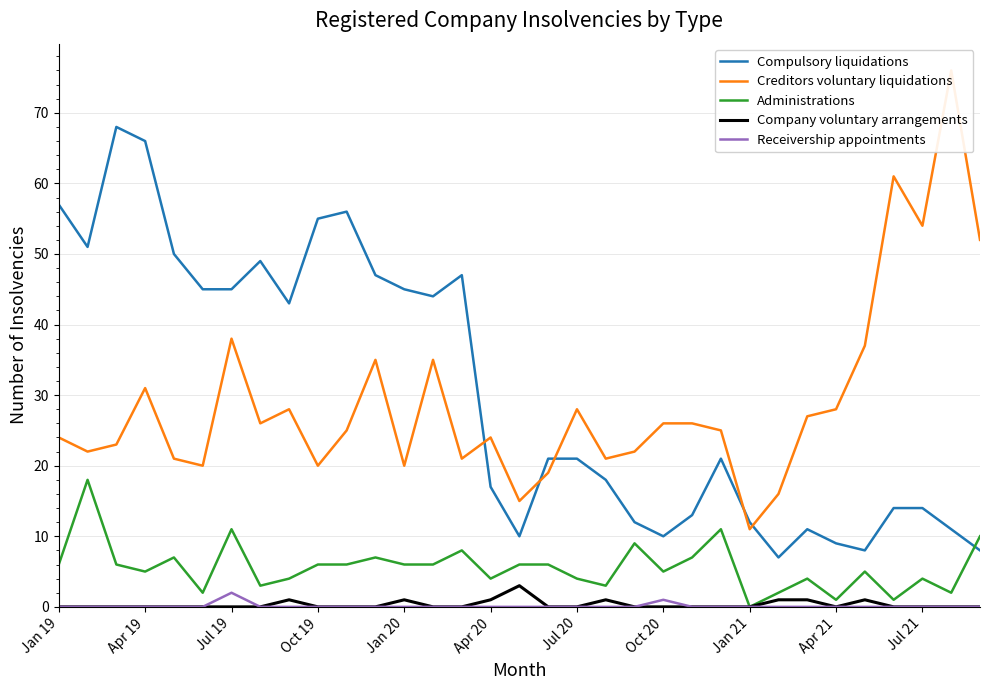

How many interior local valleys does the Company voluntary arrangements series have?

1